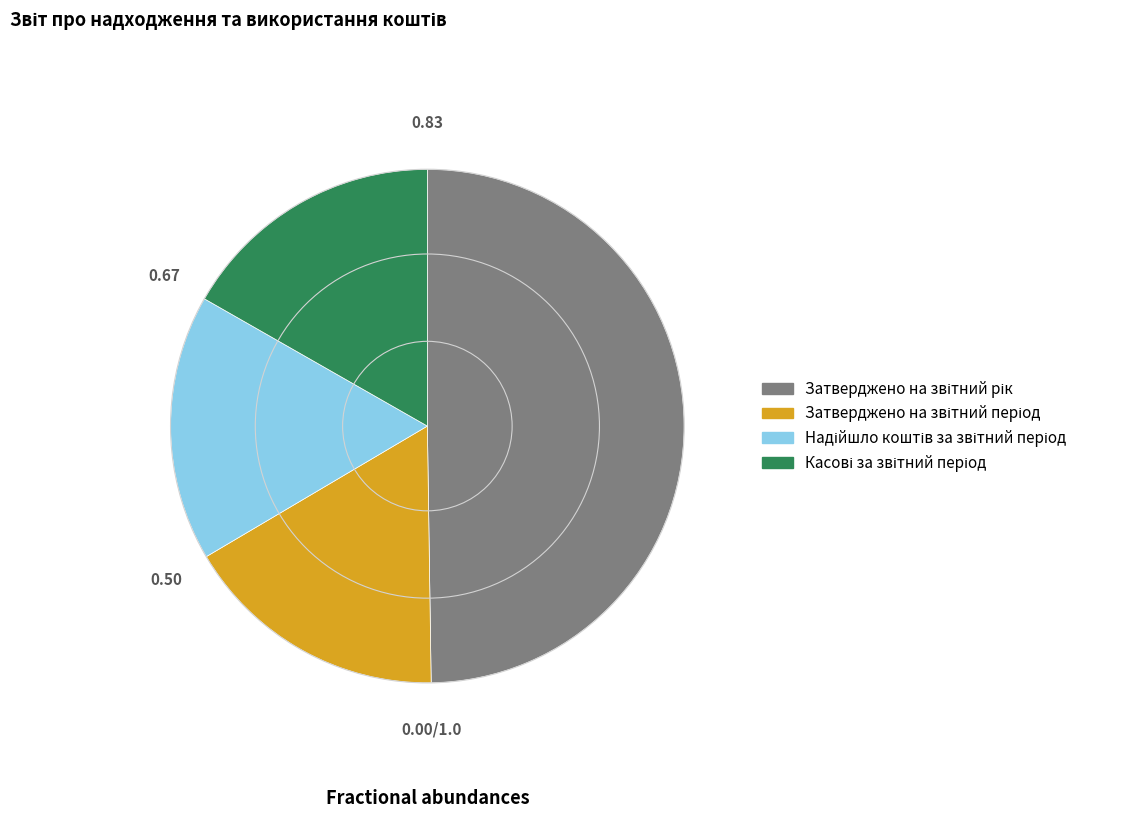

Does any single category account for the majority?

No